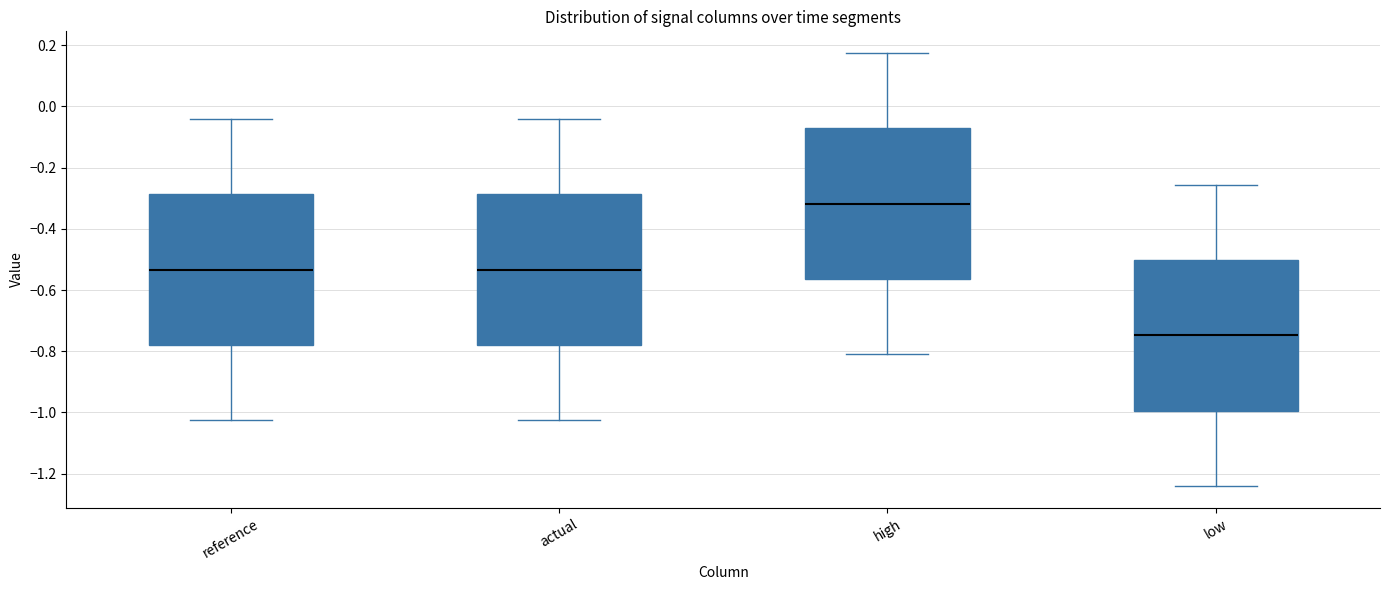

Where does the upper whisker of the box for high end on the y-axis? The values are not printed on the chart, so give them approximately, as read against the axis.

0.18